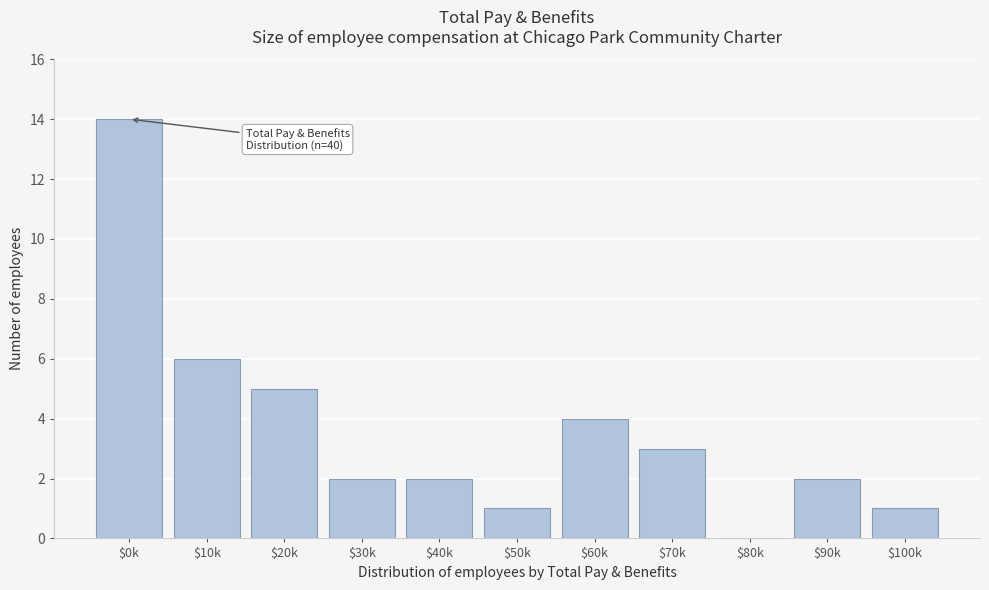

Is it true that the value at $80k is -6?

False